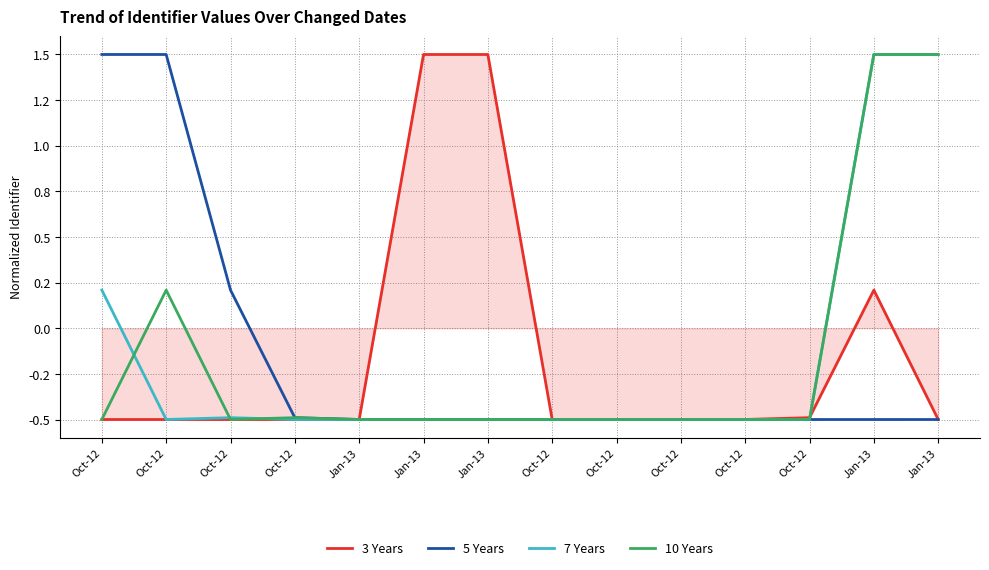

Which series has the largest range (max minus min)?

3 Years